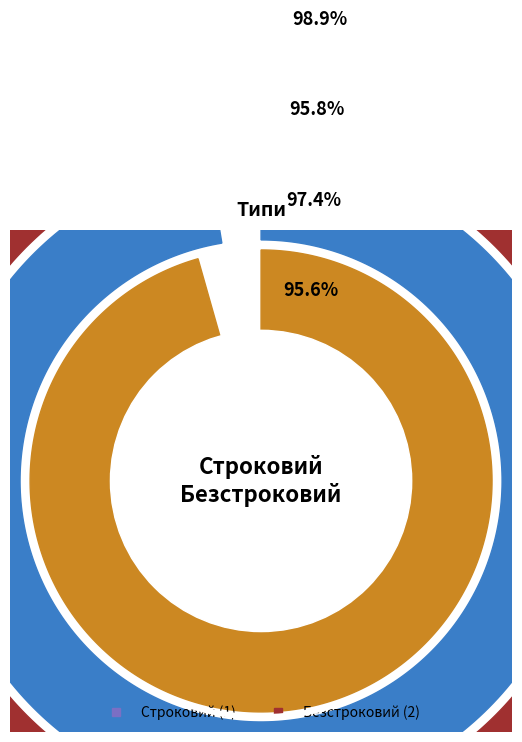

Count the number of slices in the pie.

2